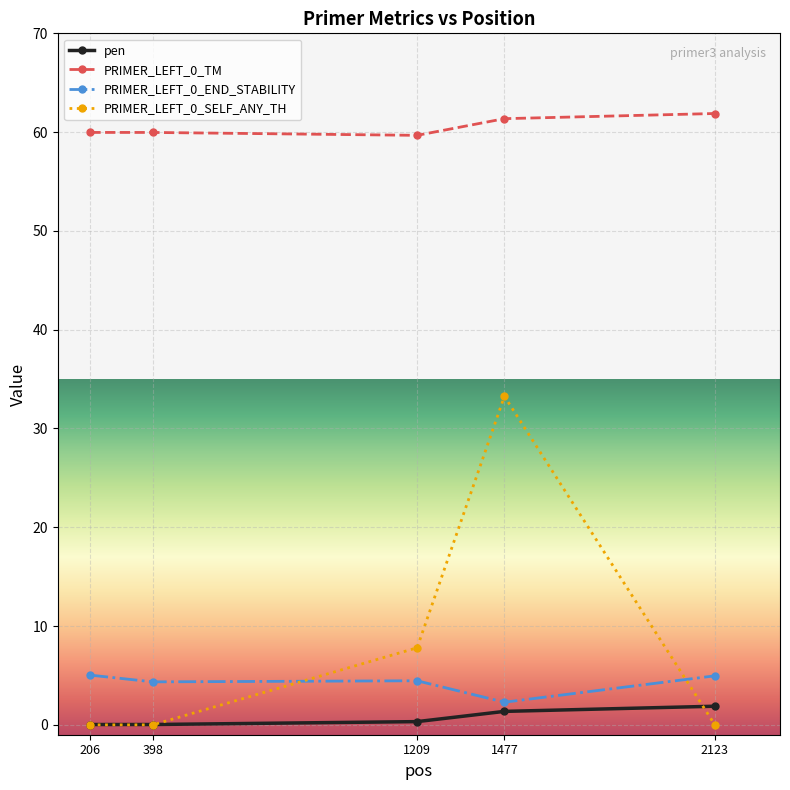

Is it true that PRIMER_LEFT_0_SELF_ANY_TH equals -19.9 at 206?

False